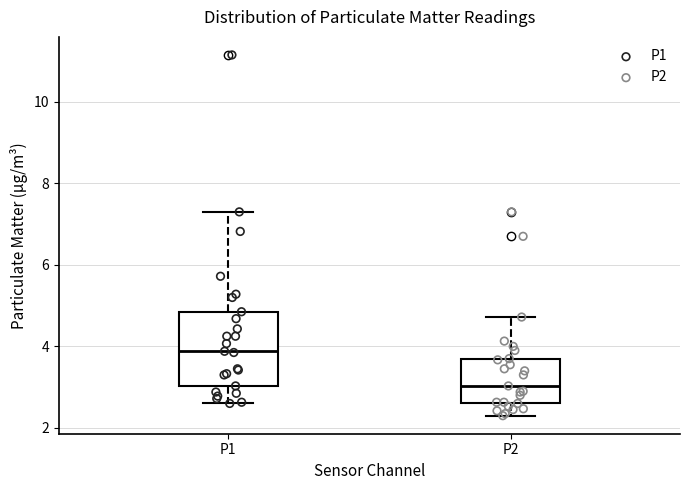

Reading left to right, read every box against the y-axis: the position of its median line, the range the box covers, and the ends of its whiskers. The values are not printed on the chart, so give them approximately, as read against the axis.

P1: median 3.8, box 3.0 to 4.8, whiskers 2.6 to 7.4
P2: median 3.0, box 2.6 to 3.8, whiskers 2.4 to 4.8